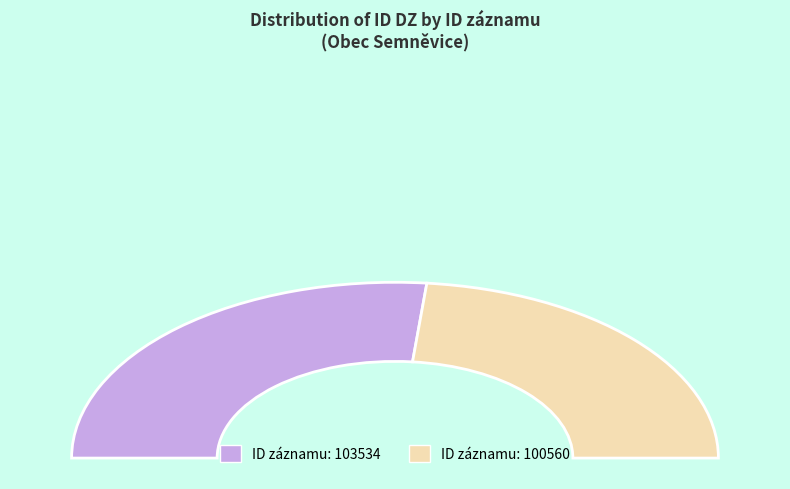

What is the total percentage of 100560 and 103534?

100.0%